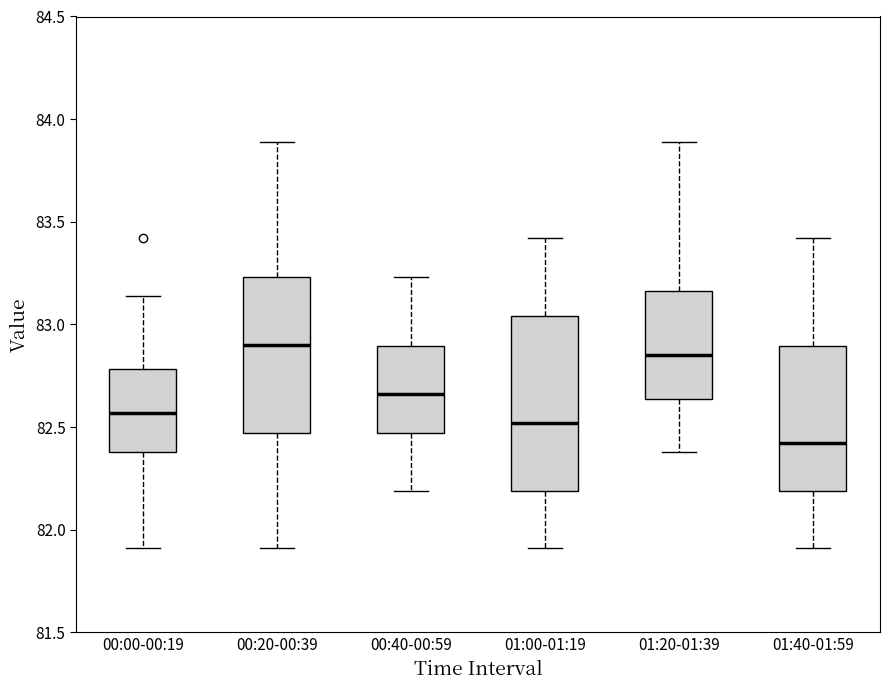

Reading left to right, read every box against the y-axis: the position of its median line, the range the box covers, and the ends of its whiskers. The values are not printed on the chart, so give them approximately, as read against the axis.

00:00-00:19: median 82.55, box 82.40 to 82.80, whiskers 81.90 to 83.15
00:20-00:39: median 82.90, box 82.45 to 83.25, whiskers 81.90 to 83.90
00:40-00:59: median 82.65, box 82.45 to 82.90, whiskers 82.20 to 83.25
01:00-01:19: median 82.50, box 82.20 to 83.05, whiskers 81.90 to 83.40
01:20-01:39: median 82.85, box 82.65 to 83.15, whiskers 82.40 to 83.90
01:40-01:59: median 82.45, box 82.20 to 82.90, whiskers 81.90 to 83.40